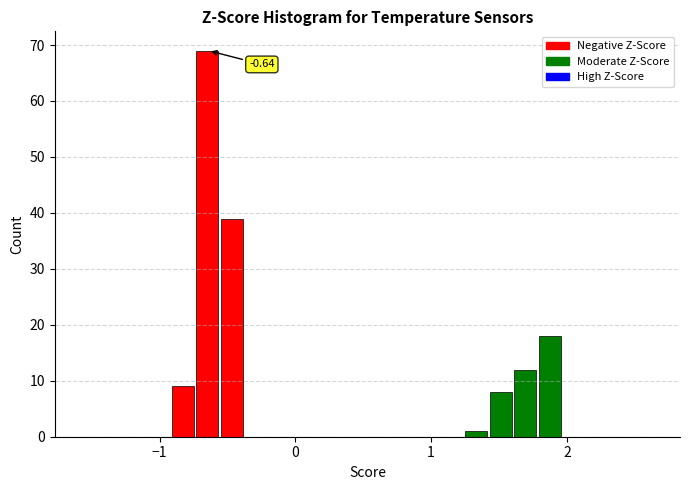

Around what value on the x-axis is the tallest bar? Give the approximate position of its centre, as read against the axis.

-0.6